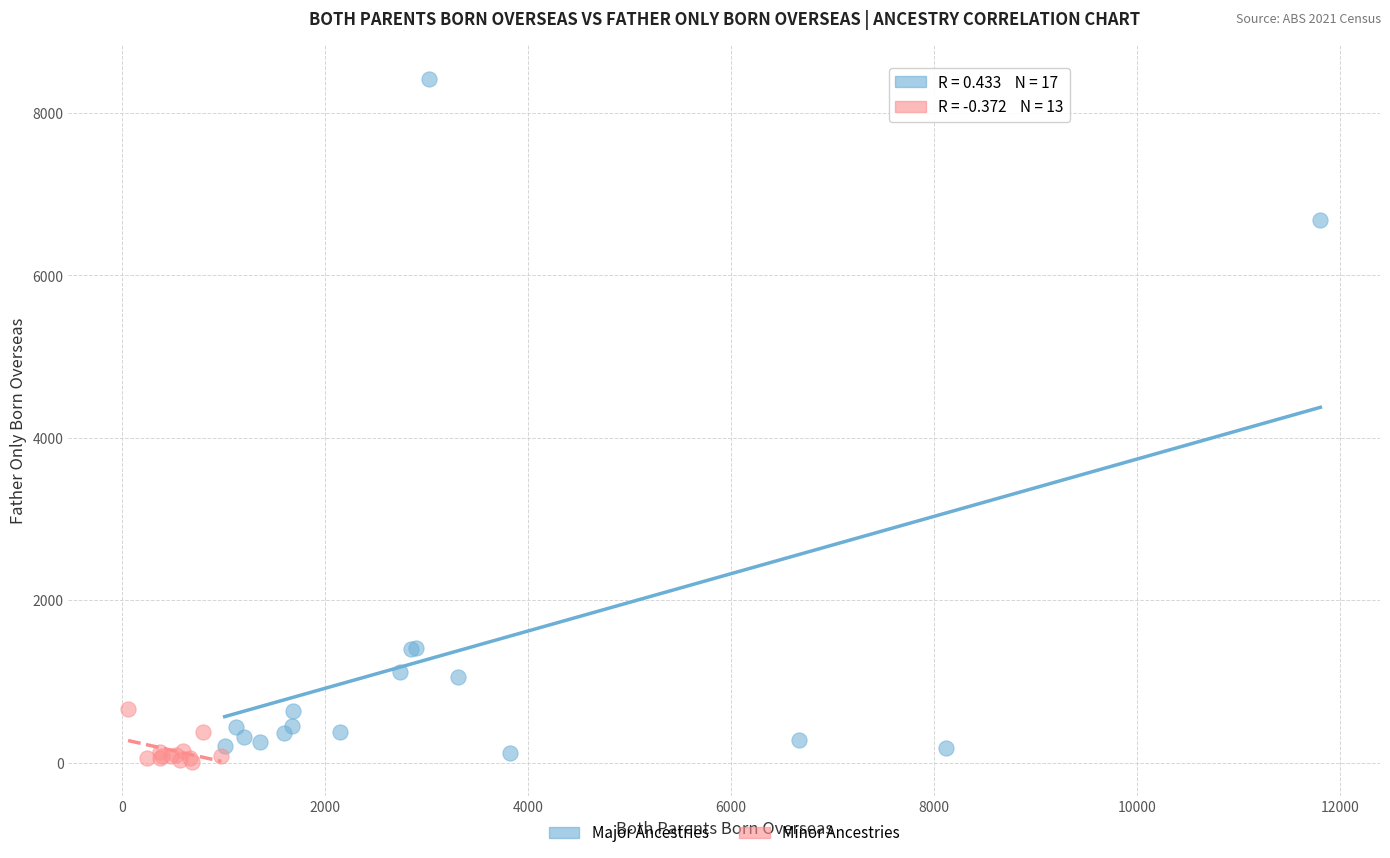

Which series has the widest spread of Y values?

Major Ancestries